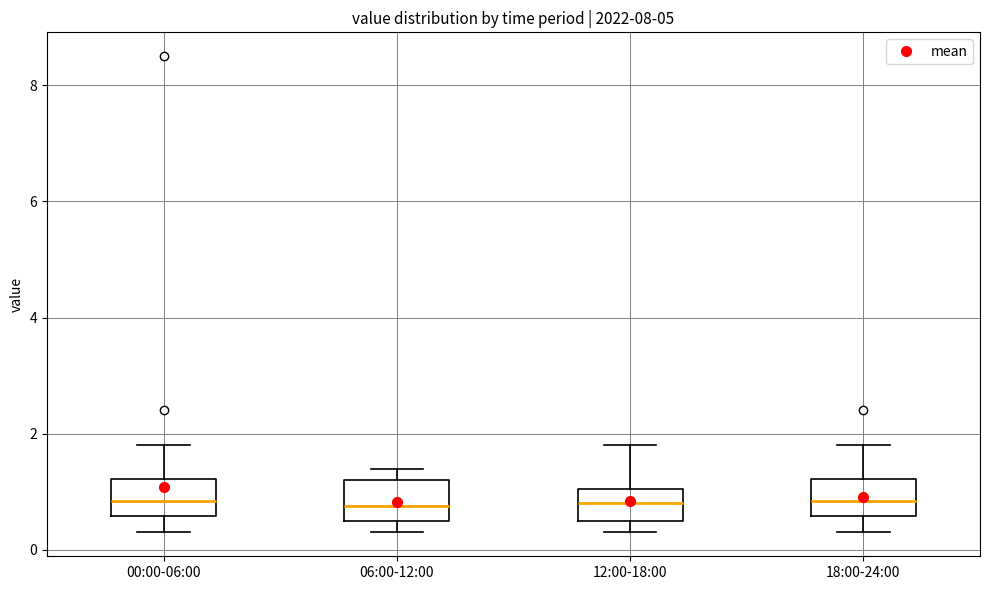

Reading left to right, transcribe this box plot: for each box, give where its median line is, the range the box spans, and where its two whiskers end, as read against the y-axis. The values are not printed on the chart, so give them approximately, as read against the axis.

00:00-06:00: median 0.8, box 0.6 to 1.2, whiskers 0.4 to 1.8
06:00-12:00: median 0.8, box 0.6 to 1.2, whiskers 0.4 to 1.4
12:00-18:00: median 0.8, box 0.6 to 1.0, whiskers 0.4 to 1.8
18:00-24:00: median 0.8, box 0.6 to 1.2, whiskers 0.4 to 1.8